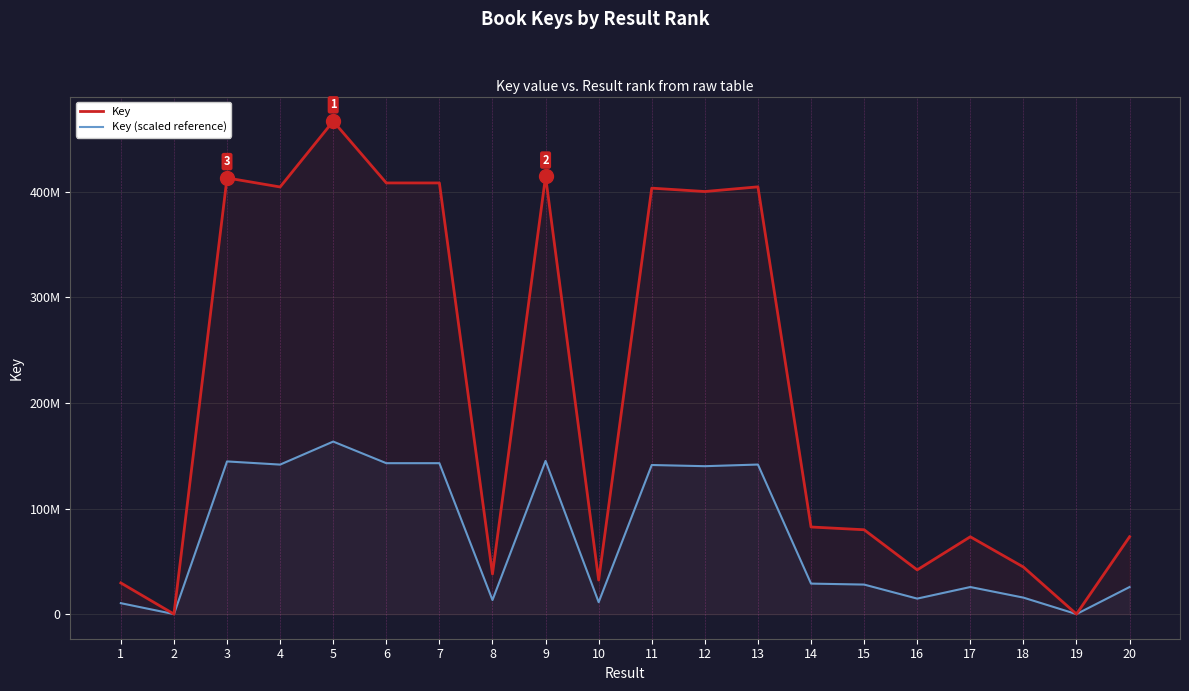

True or false: Key (scaled reference) and Key cross at least once.

False